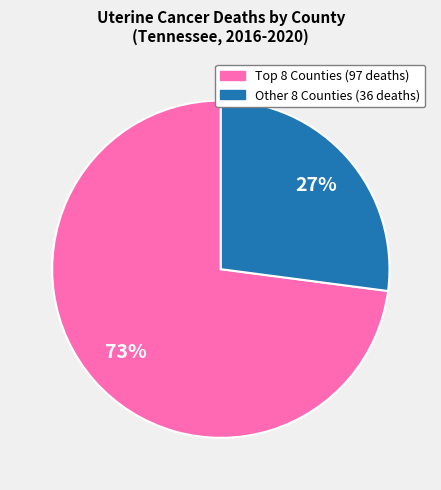

Is there a majority slice in this chart?

Yes